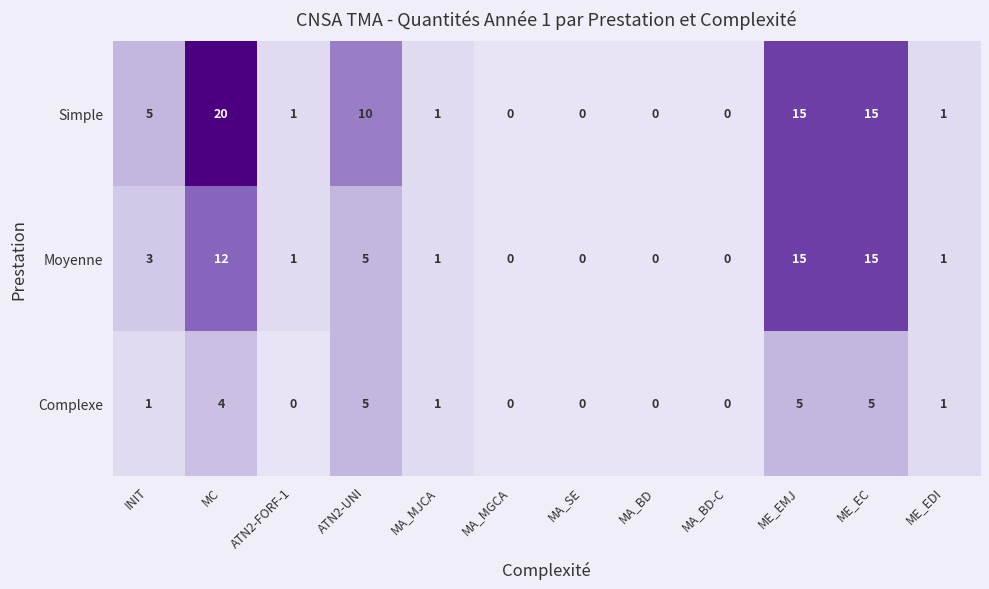

What is the difference between the highest and lowest values at ATN2-UNI?

5